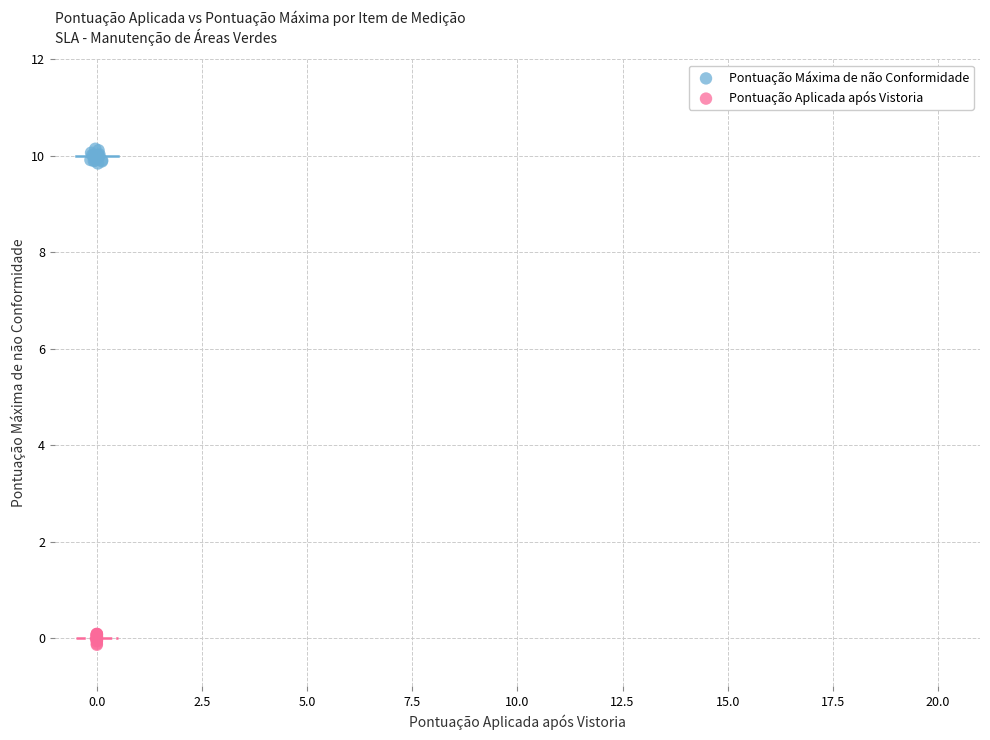

Which series reaches the minimum Y coordinate?

Pontuação Aplicada após Vistoria